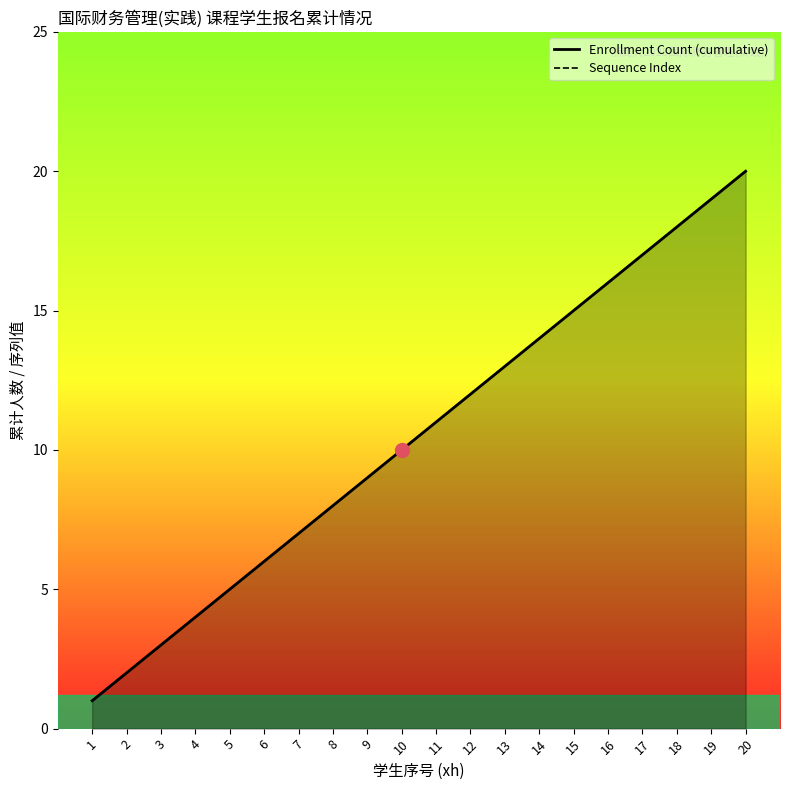

How many lines are shown in the chart?

2